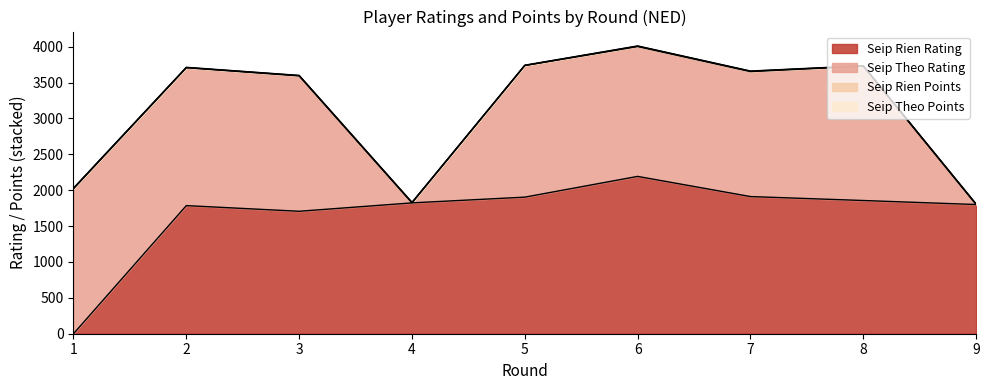

What is the value of the Seip Rien Points point at the 3rd from the left?

4.5